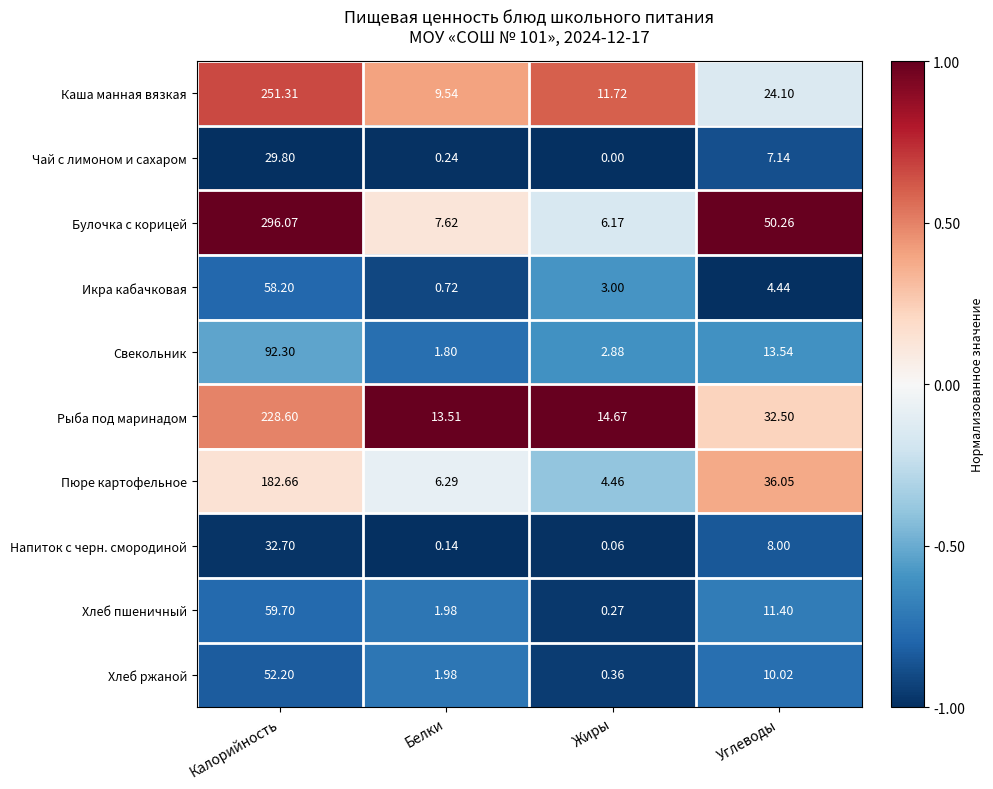

At which label does Икра кабачковая reach its peak?

Калорийность